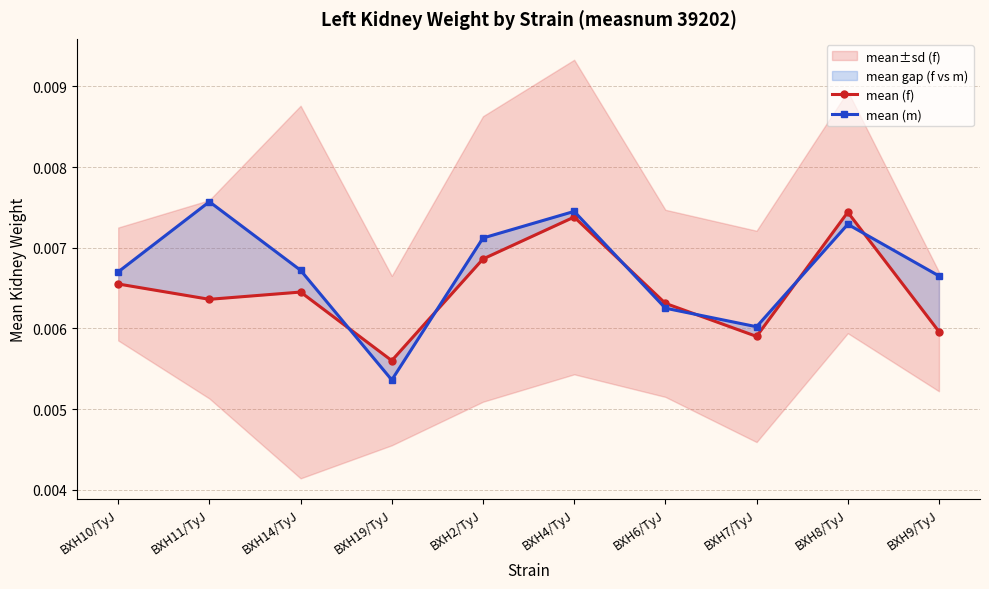

Which category has the highest value in the mean (m) series?

BXH11/TyJ